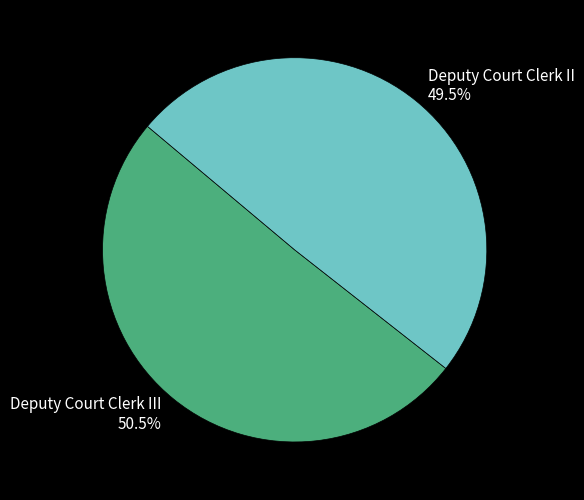

Which has a higher value, Deputy Court Clerk II 49.5% or Deputy Court Clerk III 50.5%?

Deputy Court Clerk III 50.5%